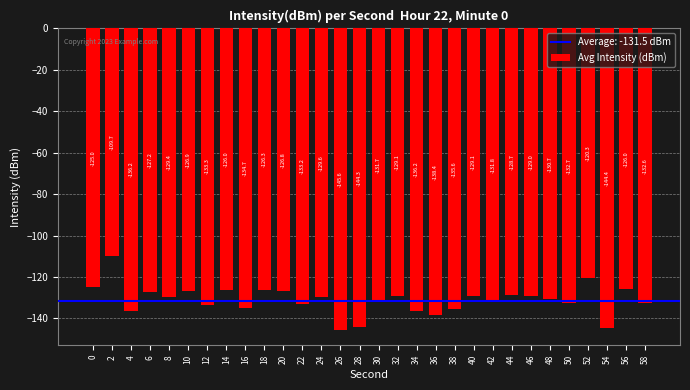

How many bars are there in total?

30